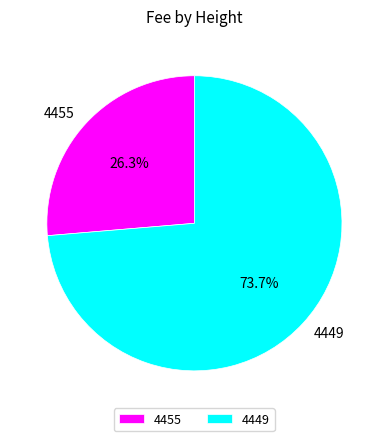

To the nearest percent, what is the difference between the 4449 and 4455 slice percentages?

47%